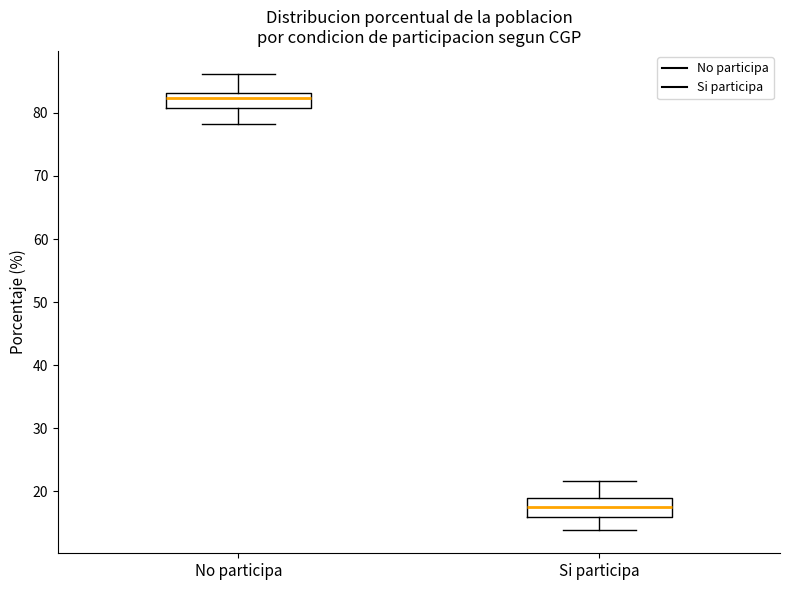

Where is the upper edge of the box for Si participa on the y-axis? The values are not printed on the chart, so give them approximately, as read against the axis.

19